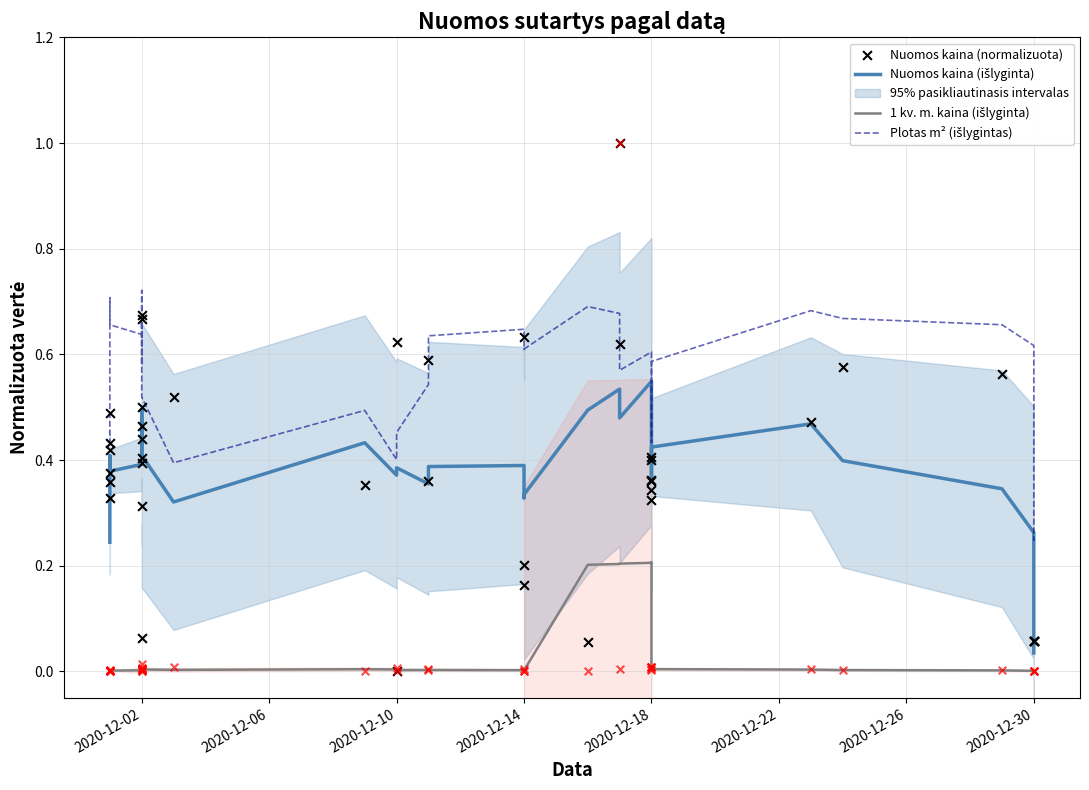

Which series has the largest total across all categories?

Plotas m² (išlygintas)